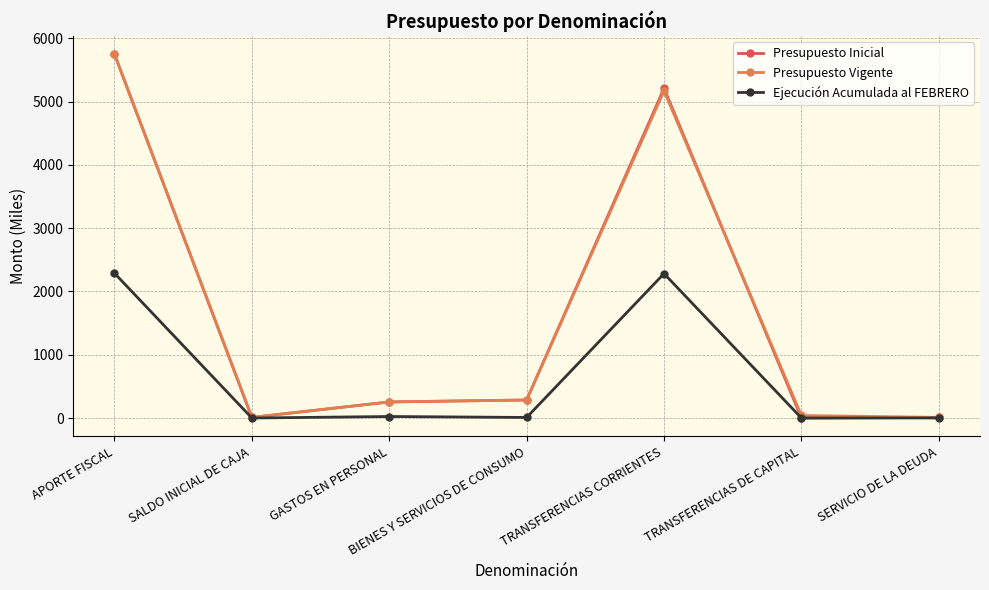

True or false: Presupuesto Vigente has a value of 5170 at TRANSFERENCIAS CORRIENTES.

True